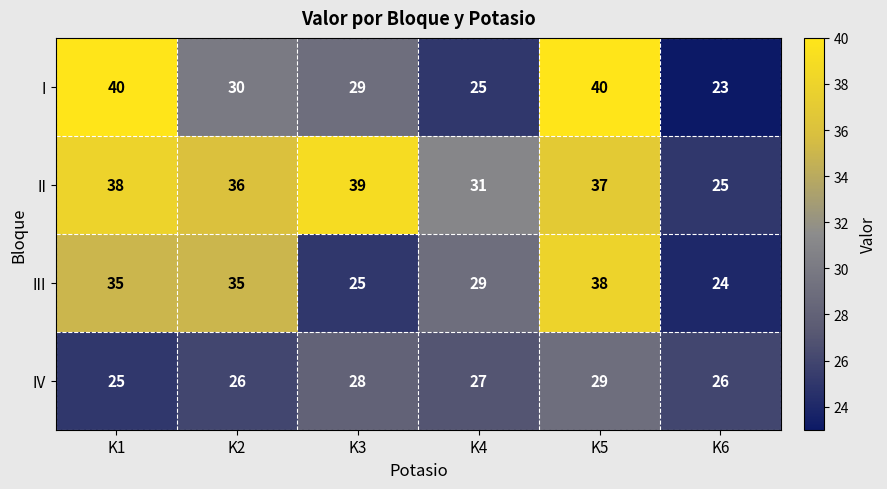

Reading right to left, what are all the values shown in this chart?

I: 23	40	25	29	30	40
II: 25	37	31	39	36	38
III: 24	38	29	25	35	35
IV: 26	29	27	28	26	25